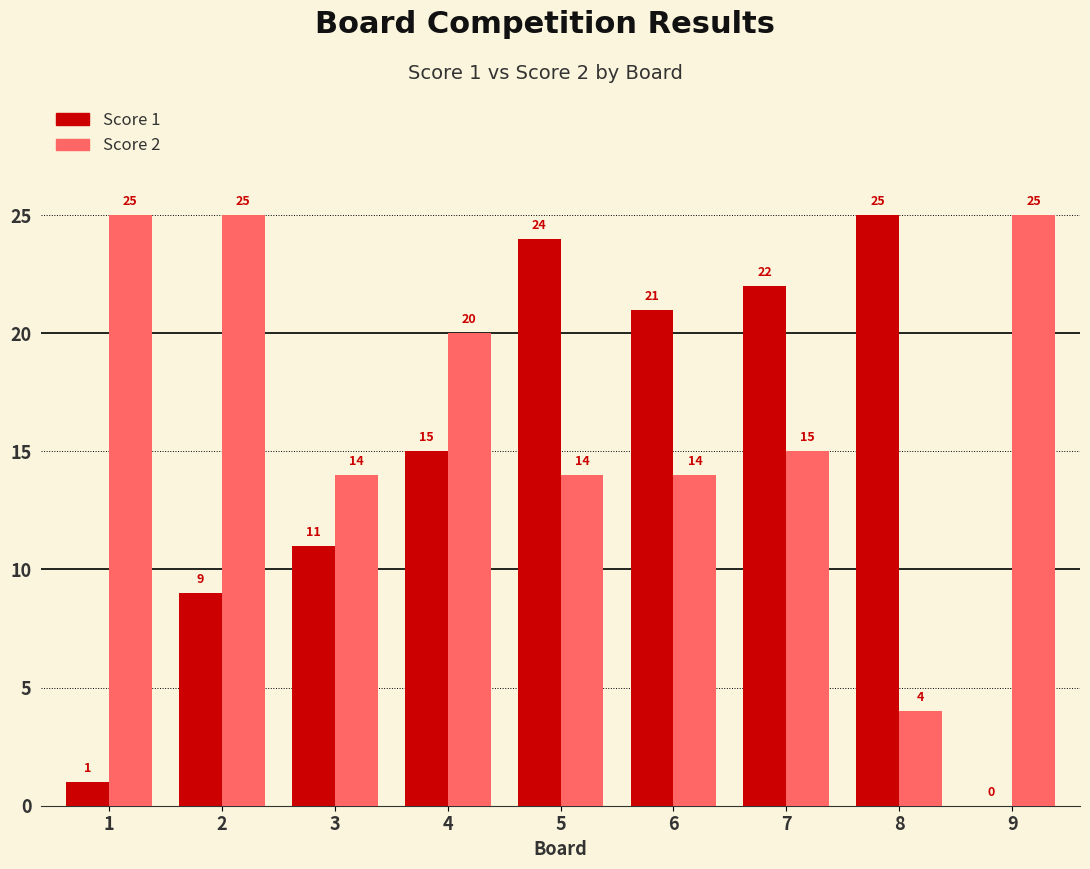

Reading left to right, list all the values displayed in this chart.

Score 1: 1=1	2=9	3=11	4=15	5=24	6=21	7=22	8=25	9=0
Score 2: 1=25	2=25	3=14	4=20	5=14	6=14	7=15	8=4	9=25